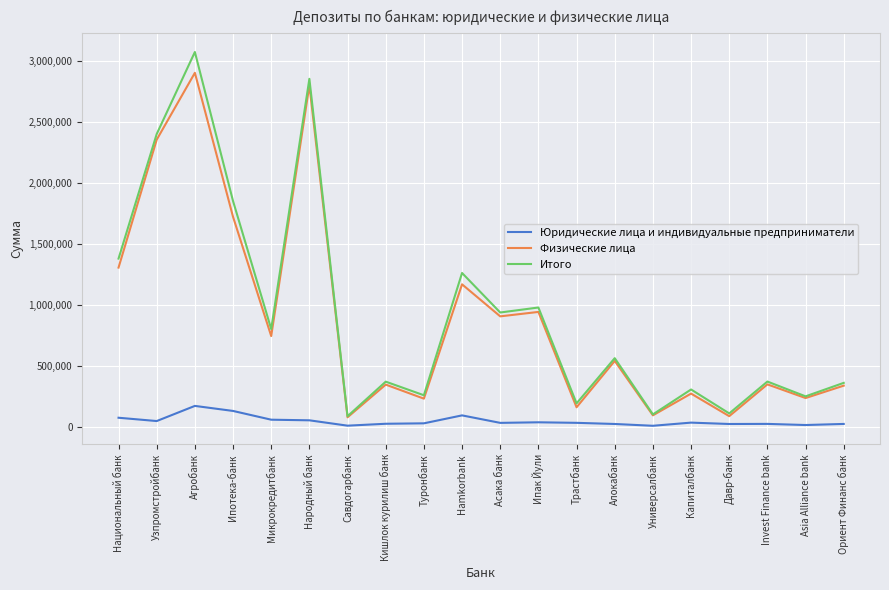

Which series changed the most between Узпромстройбанк and Савдогарбанк?

Итого